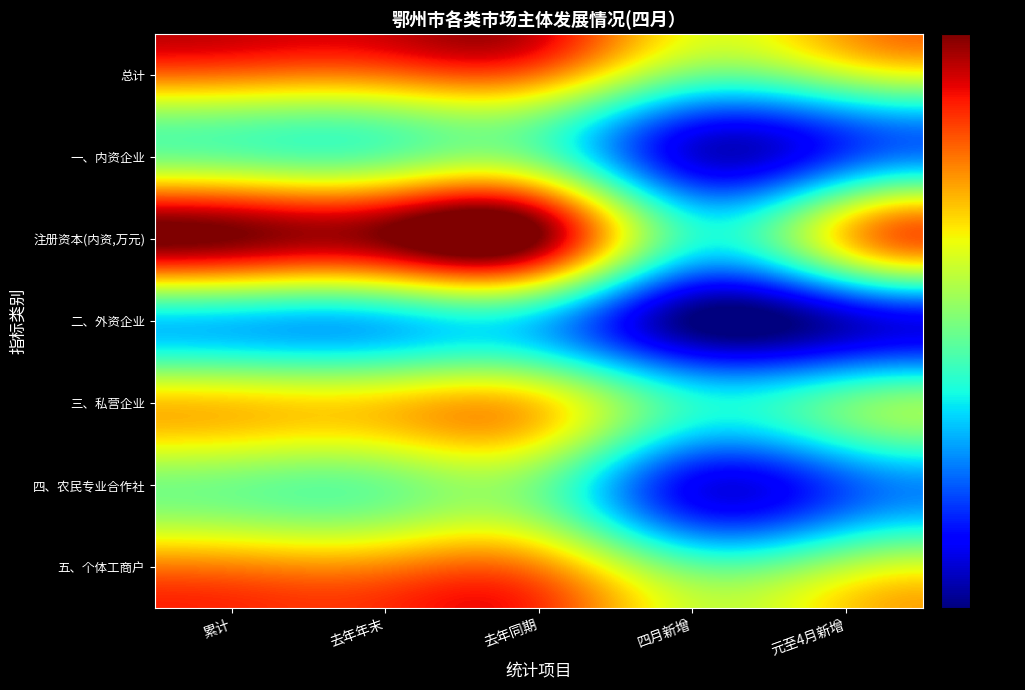

Which series has the largest range (max minus min)?

注册资本(内资,万元)